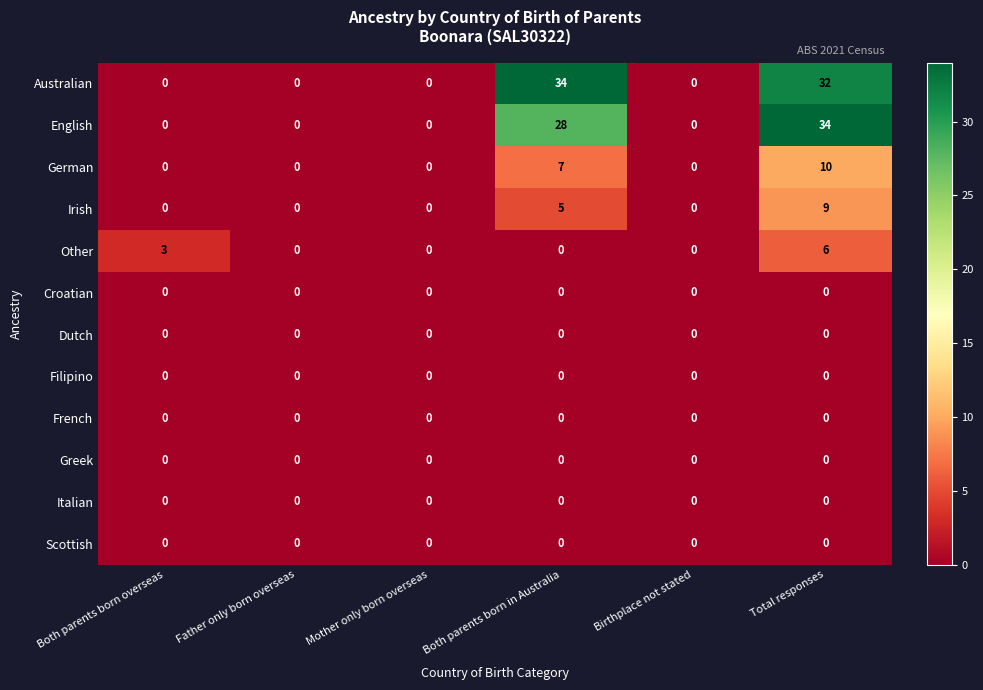

What is the maximum value for German?

10